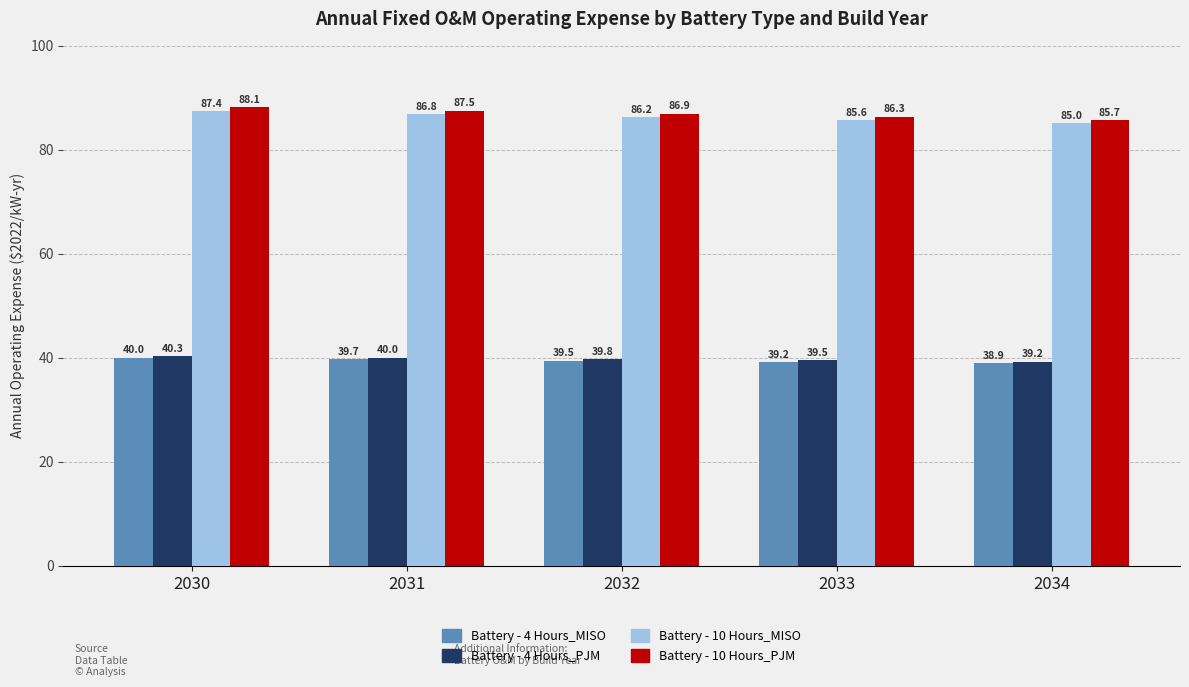

What is the spread (max minus min) of values at 2030?

48.1